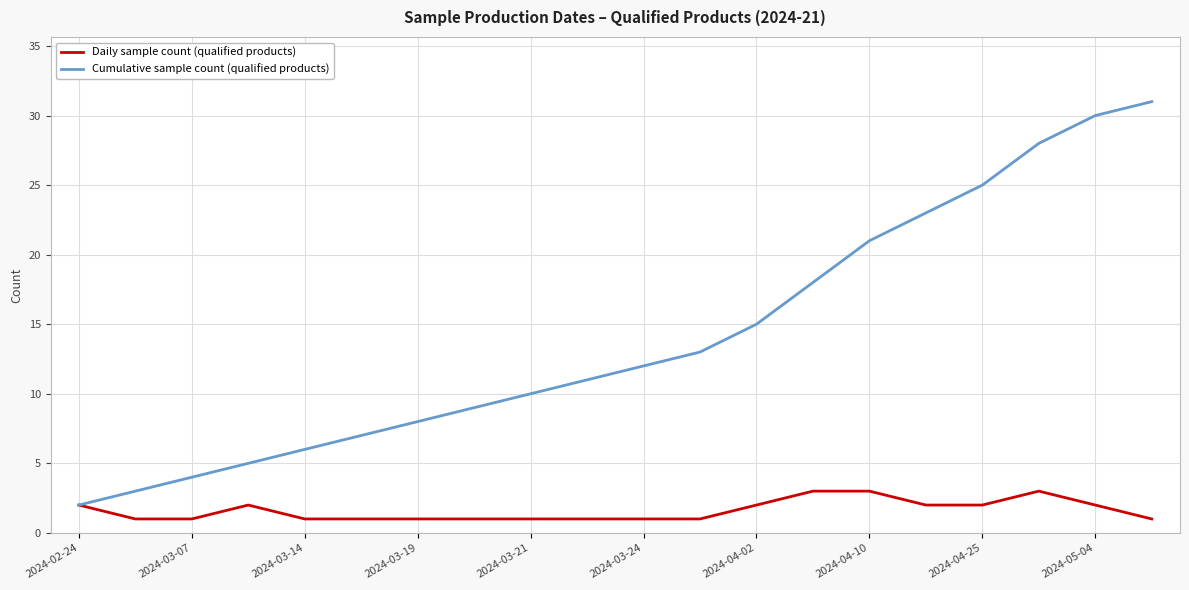

What is the maximum value for Cumulative sample count (qualified products)?

31